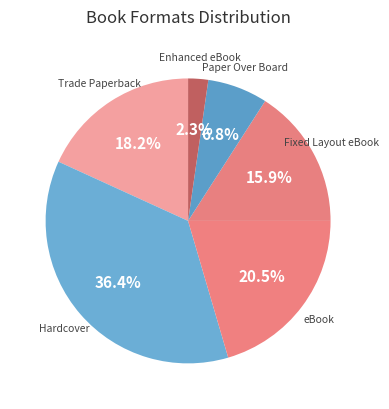

How many slices are in this pie chart?

6